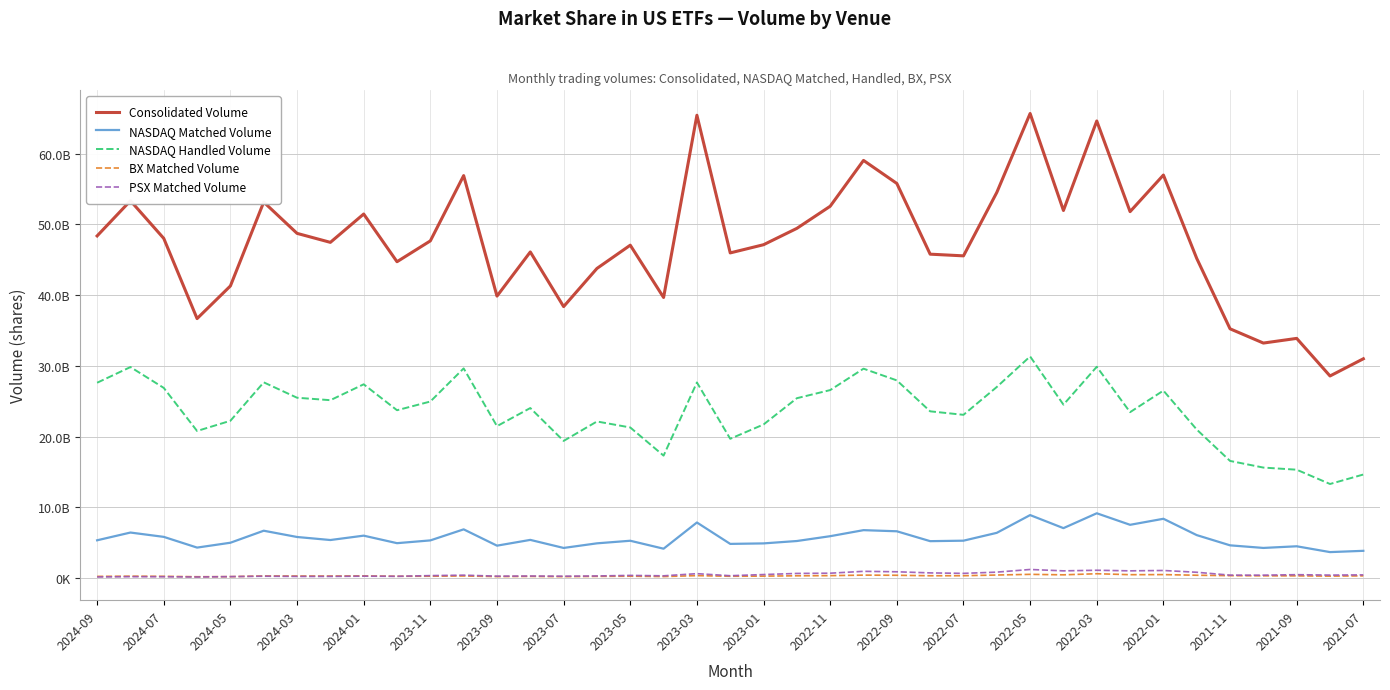

At which label does BX Matched Volume first exceed 287481296?

2024-01